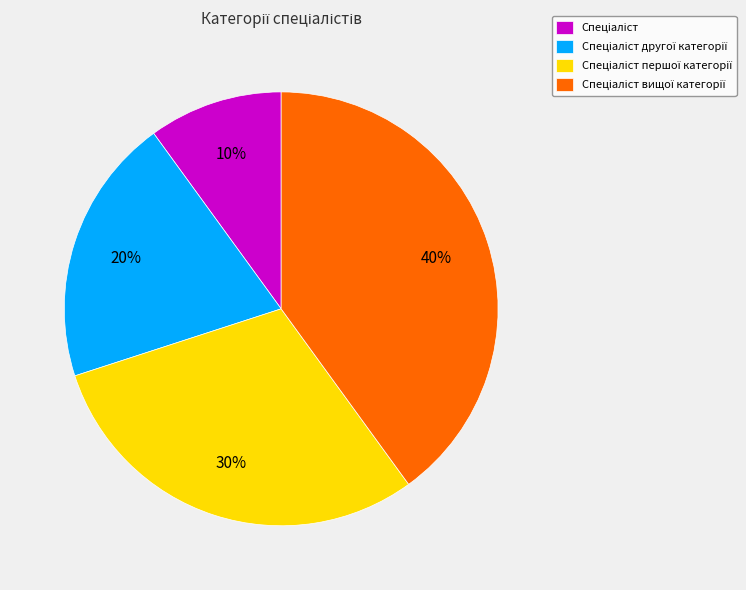

How many slices are in this pie chart?

4